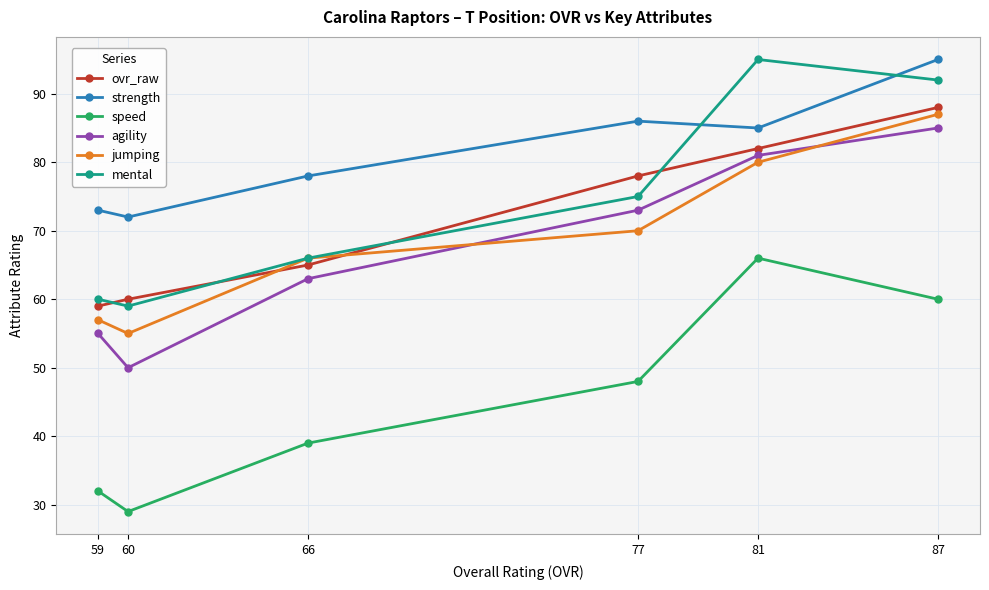

What is the sum of all agility values?

407